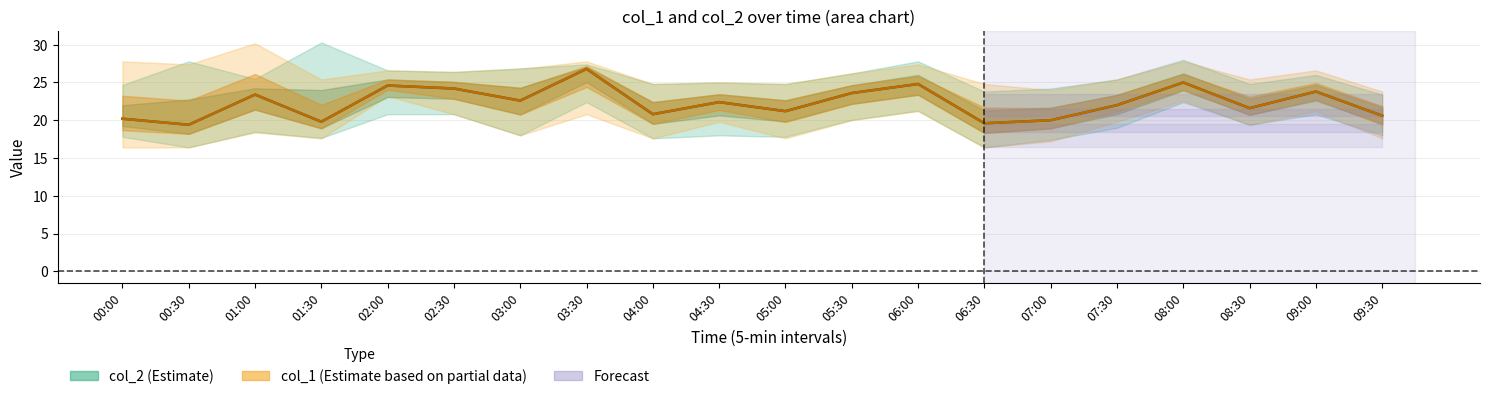

What are all the series names shown in the legend?

col_2, col_1